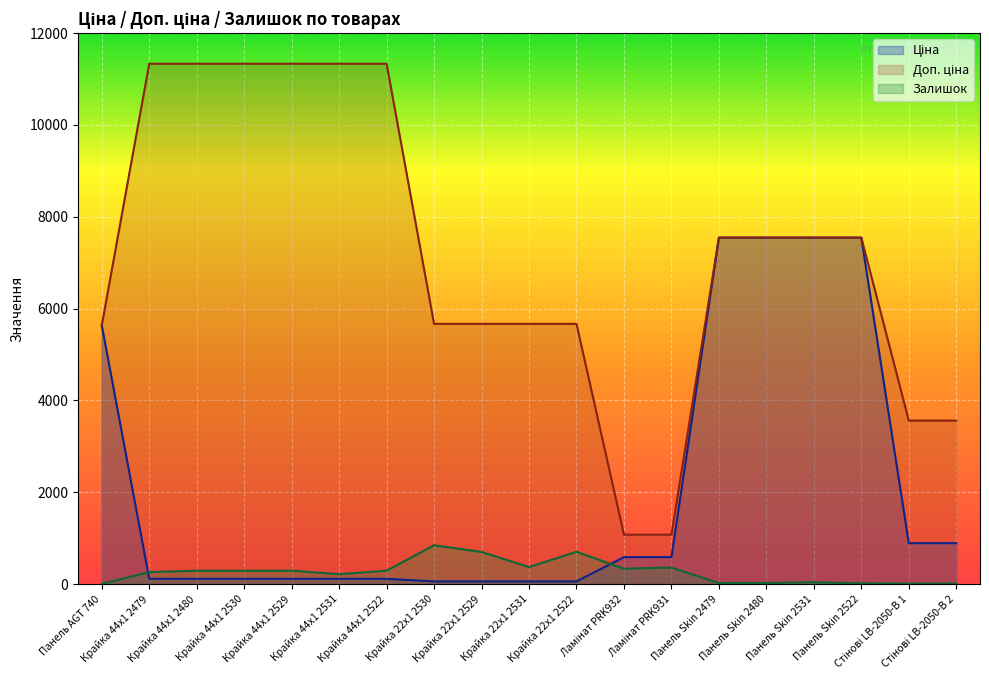

Rank the categories by Ціна value from lowest to highest.

Крайка 22x1 2530, Крайка 22x1 2529, Крайка 22x1 2531, Крайка 22x1 2522, Крайка 44x1 2479, Крайка 44x1 2480, Крайка 44x1 2530, Крайка 44x1 2529, Крайка 44x1 2531, Крайка 44x1 2522, Ламінат PRK932, Ламінат PRK931, Стінові LB-2050-В 1, Стінові LB-2050-В 2, Панель AGT 740, Панель Skin 2479, Панель Skin 2480, Панель Skin 2531, Панель Skin 2522